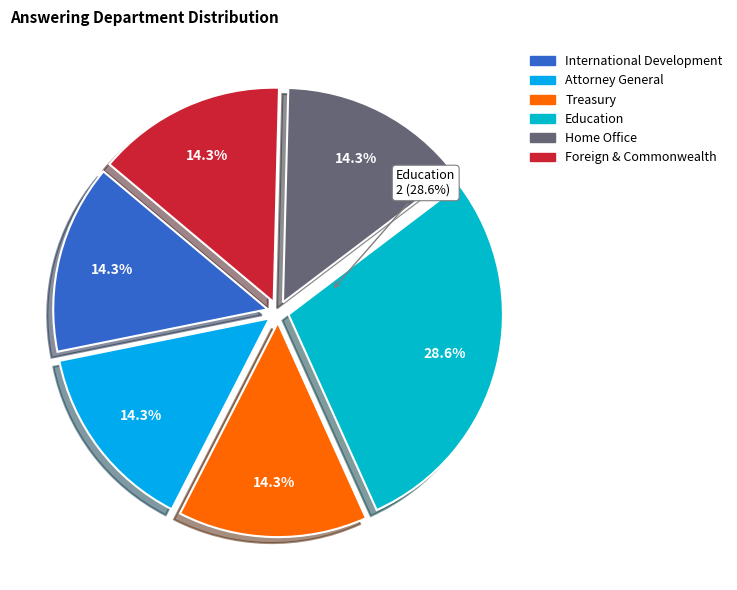

Combined, do Attorney General and International Development account for over 50%?

No